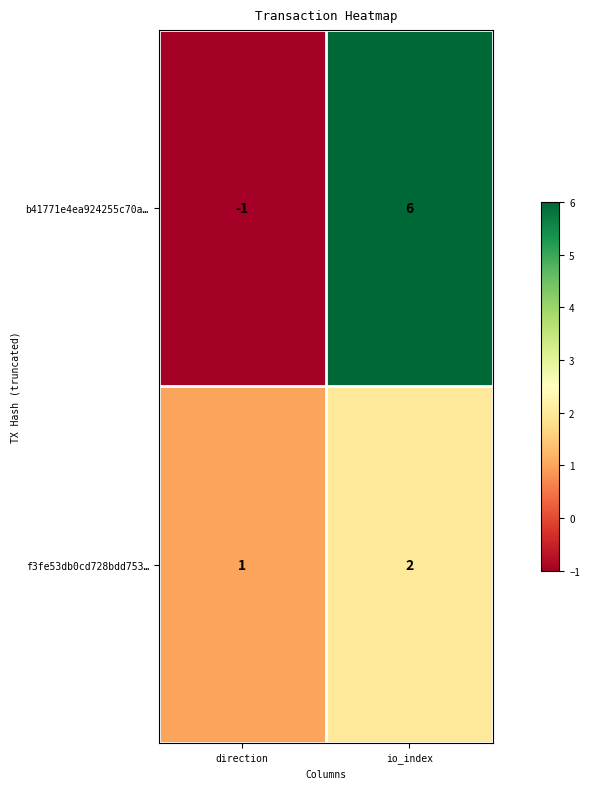

At which category is the sum across all series the highest?

io_index